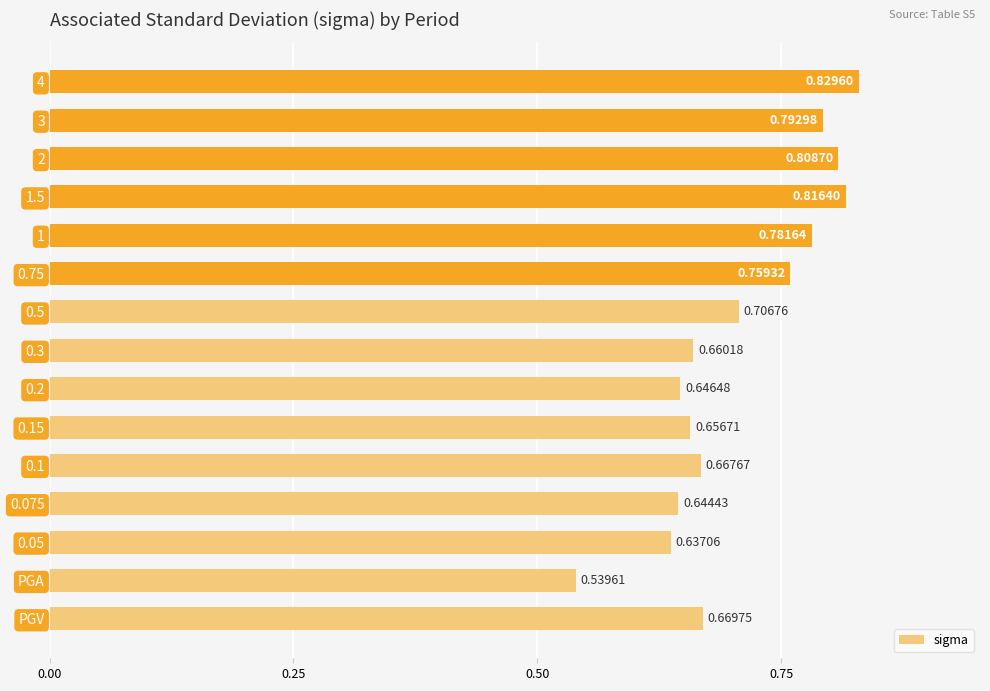

How many series are shown in this chart?

1